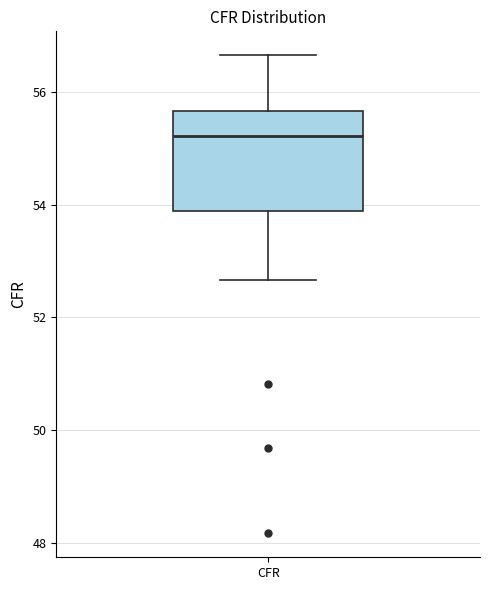

Transcribe this box plot: give where the median line is, the range the box spans, and where the two whiskers end, as read against the y-axis. The values are not printed on the chart, so give them approximately, as read against the axis.

median 55.2, box 53.8 to 55.6, whiskers 52.6 to 56.6